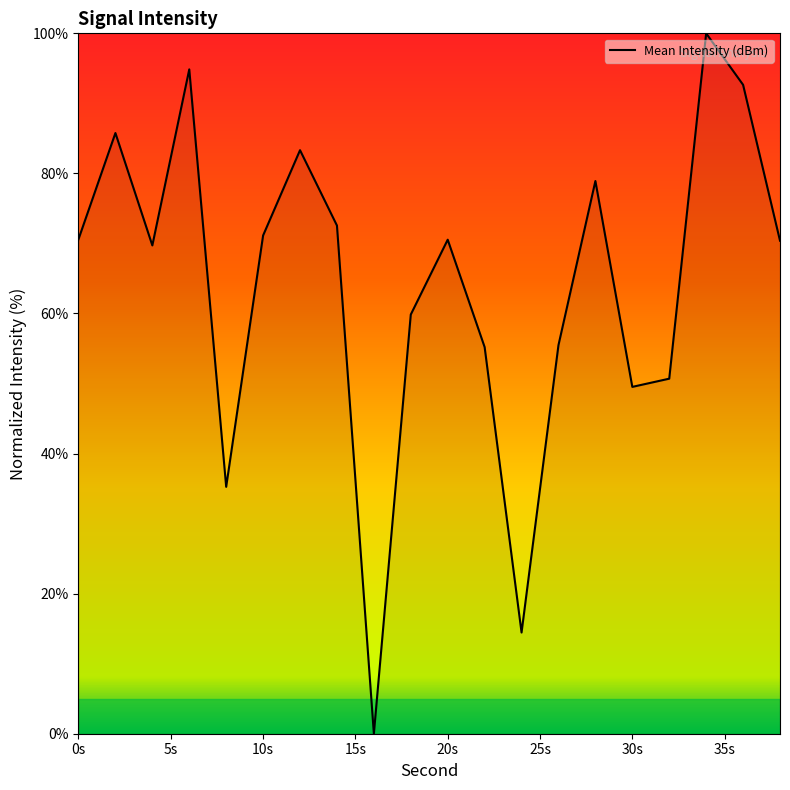

Count the number of categories in the chart.

20